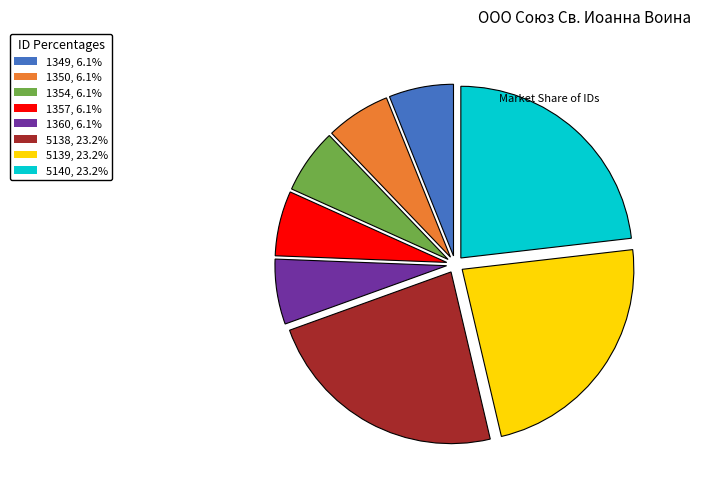

The 1354 slice represents 1% of the pie. True or false?

False